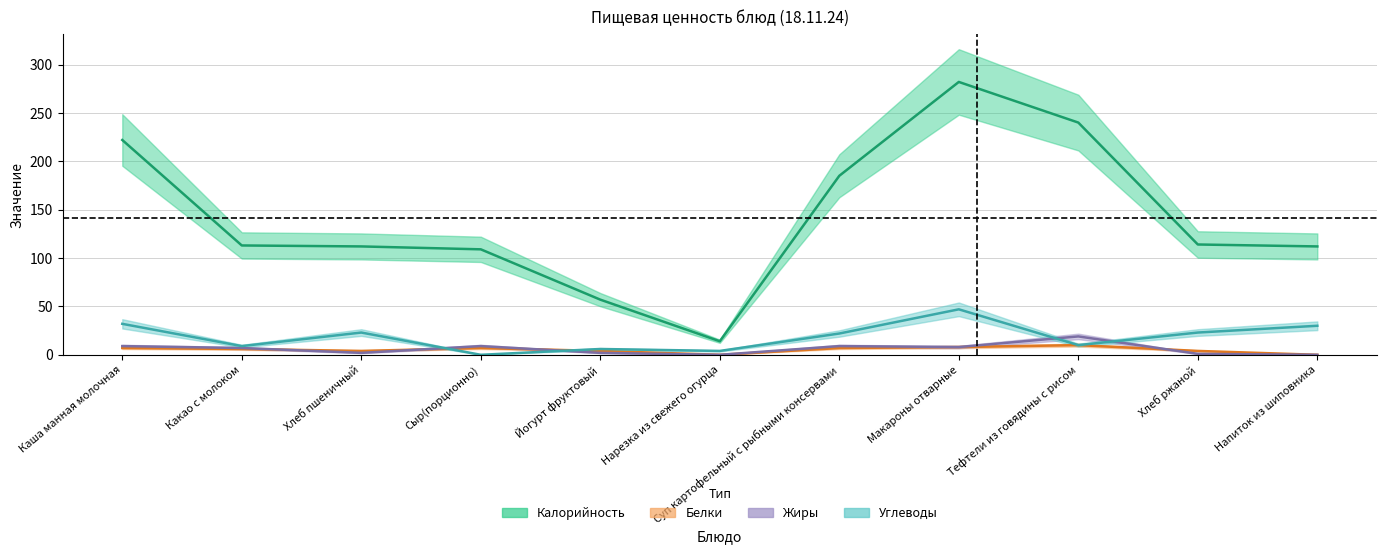

Which series has the largest range (max minus min)?

Калорийность